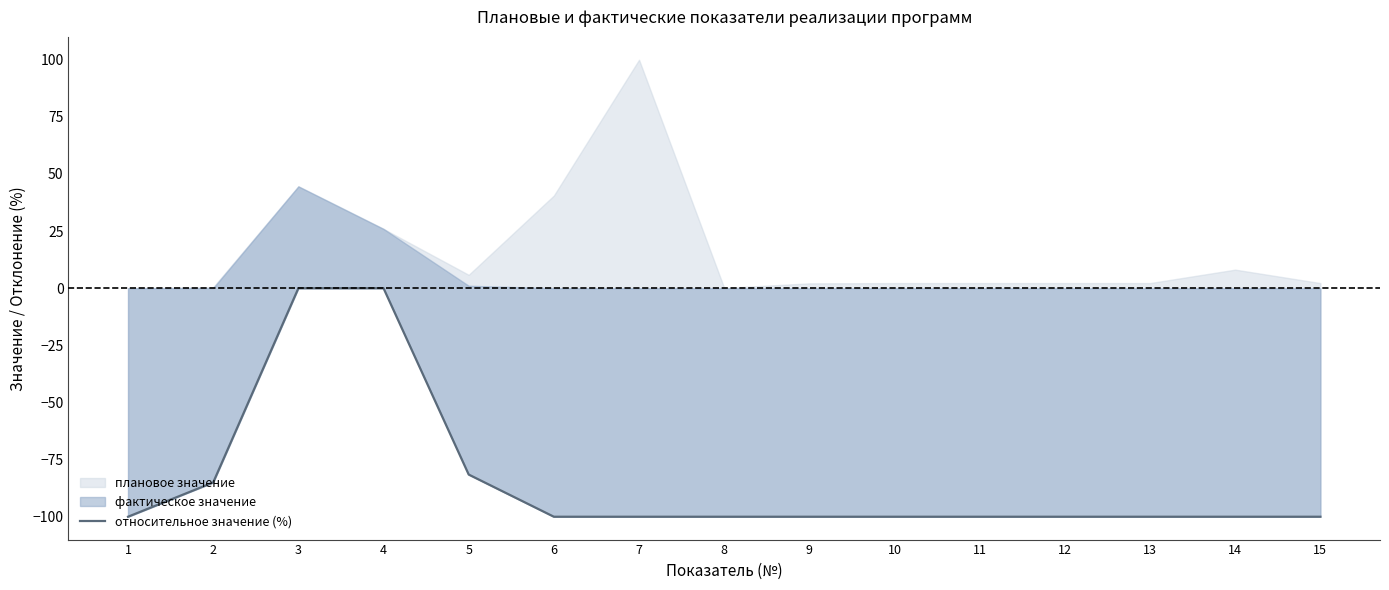

How many lines are shown in the chart?

1